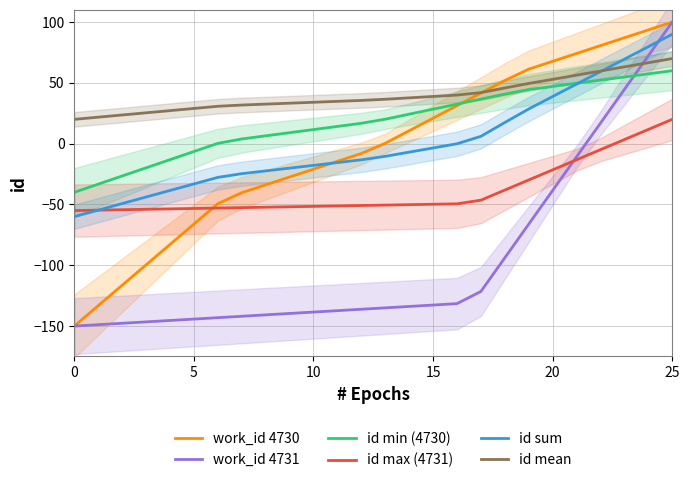

At which label does id sum first exceed -10?

14